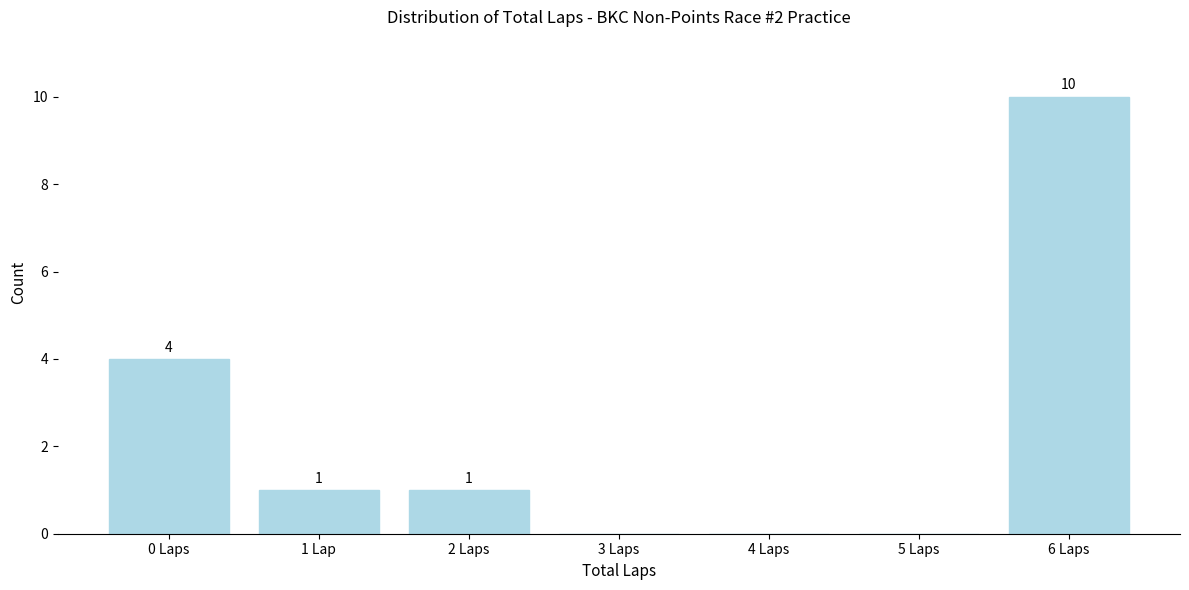

Reading right to left, list all the values displayed in this chart.

6 Laps=10	5 Laps=0	4 Laps=0	3 Laps=0	2 Laps=1	1 Lap=1	0 Laps=4